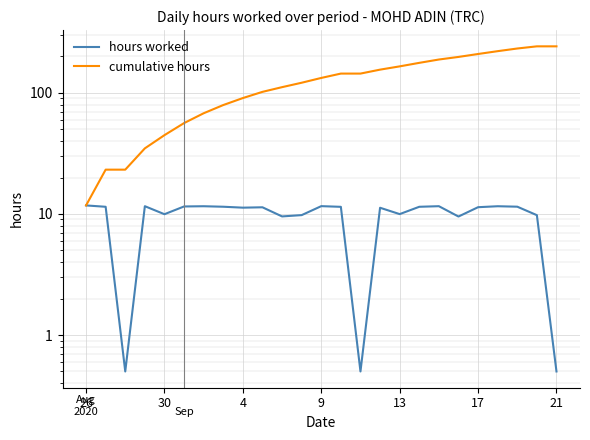

True or false: cumulative hours and hours worked intersect in this chart.

False